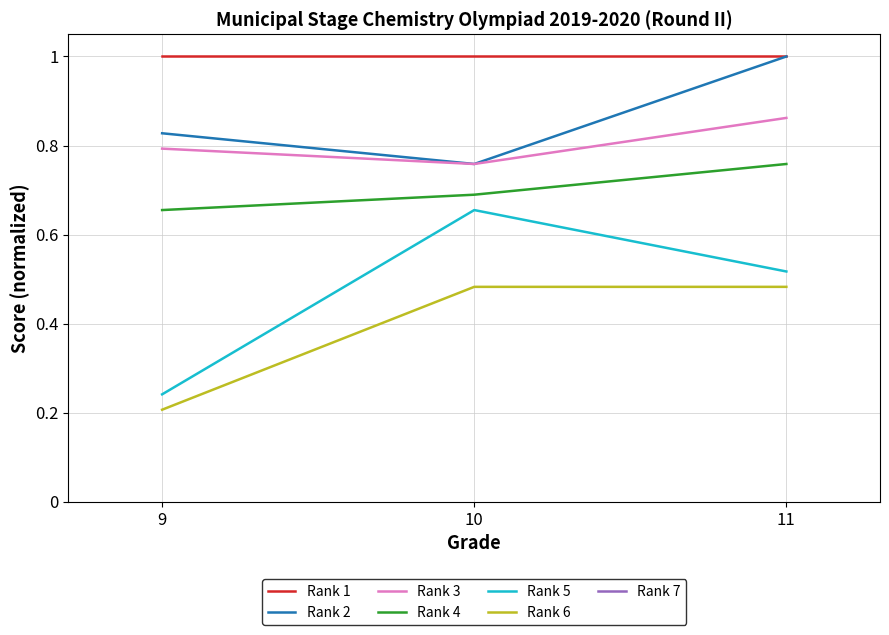

True or false: Rank 1 has a value of 1.0 at 11.

True